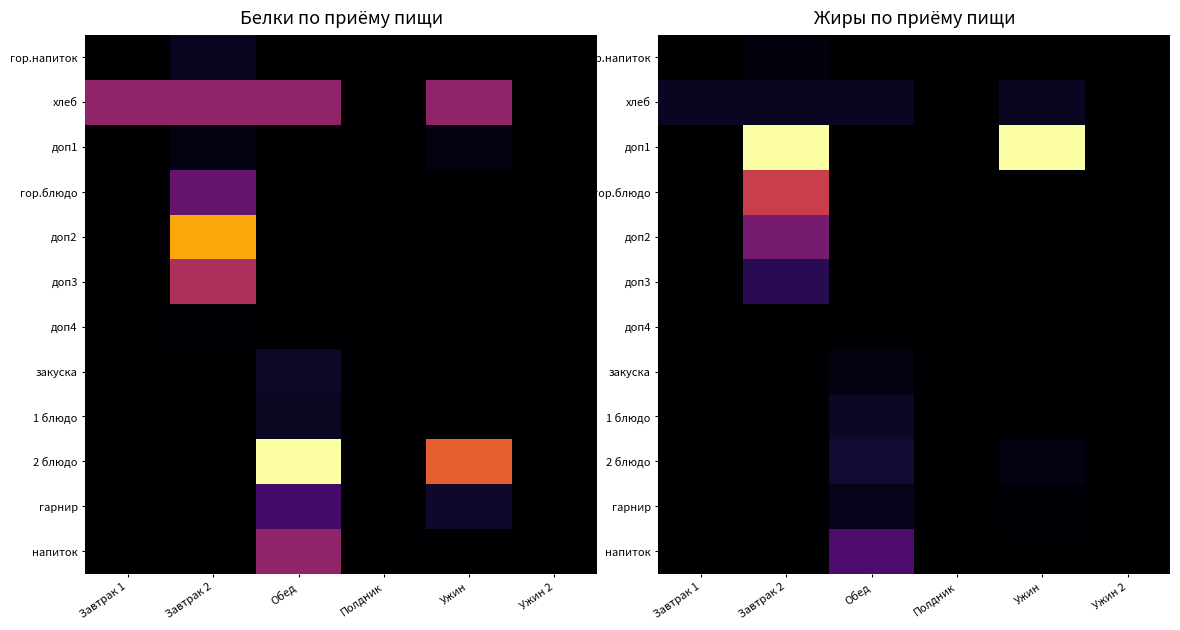

At how many categories does at least one series exceed 61?

2